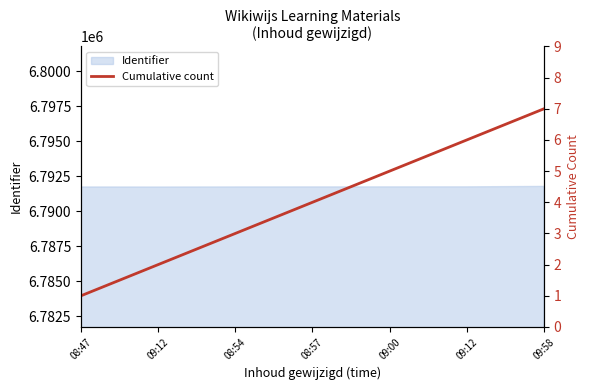

What is the smallest value displayed?

1